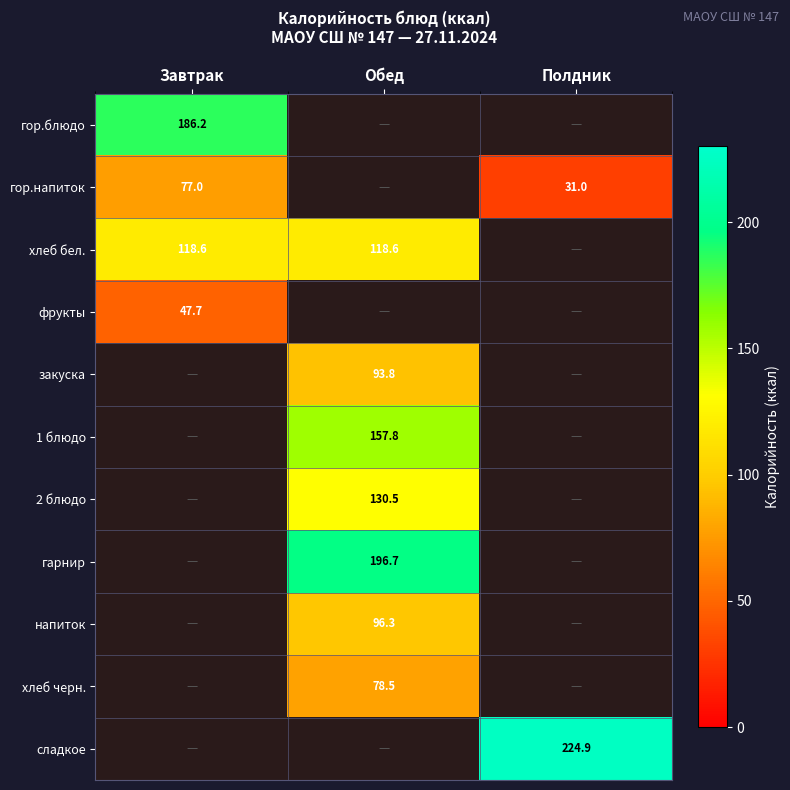

Which label corresponds to the smallest value in the chart?

Полдник